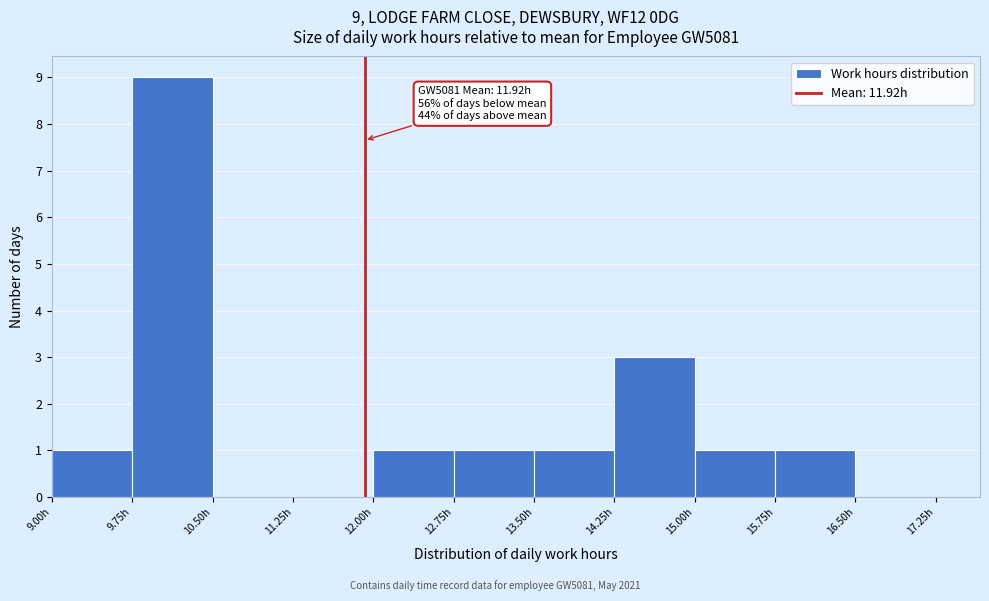

Which range on the x-axis has the tallest bar?

9.75 to 10.50